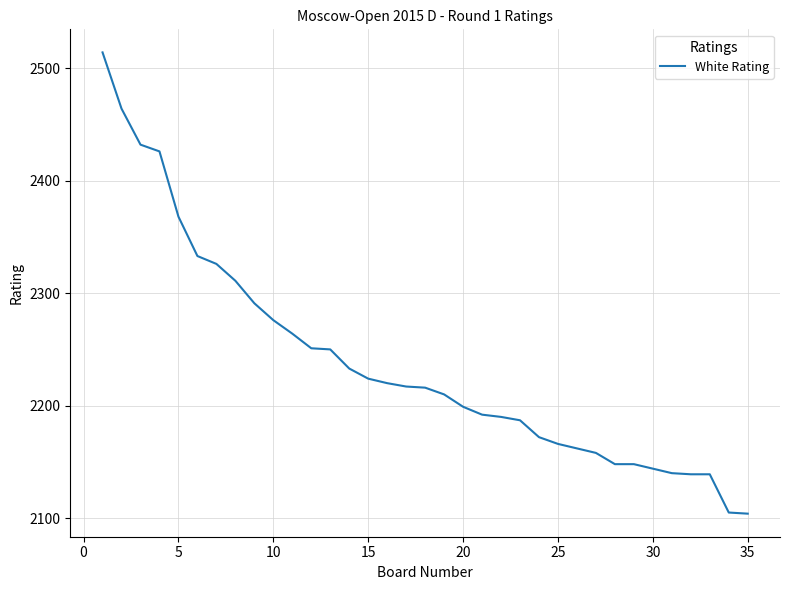

What is the maximum value shown in the chart?

2514